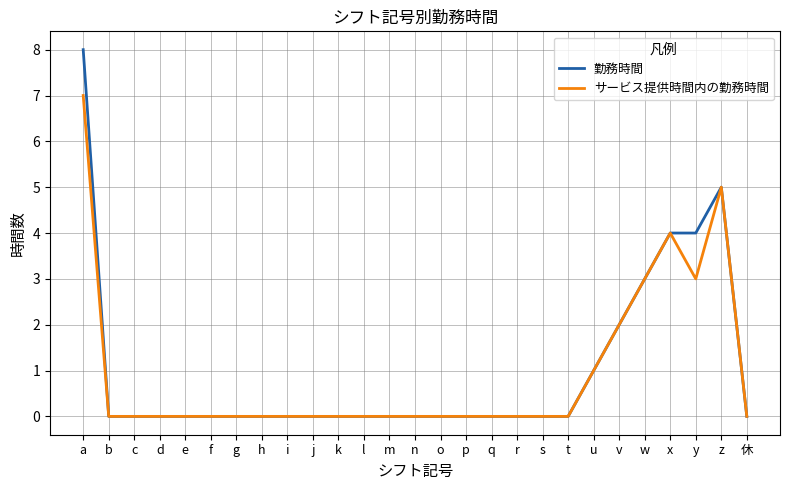

Does the chart have visible grid lines?

Yes